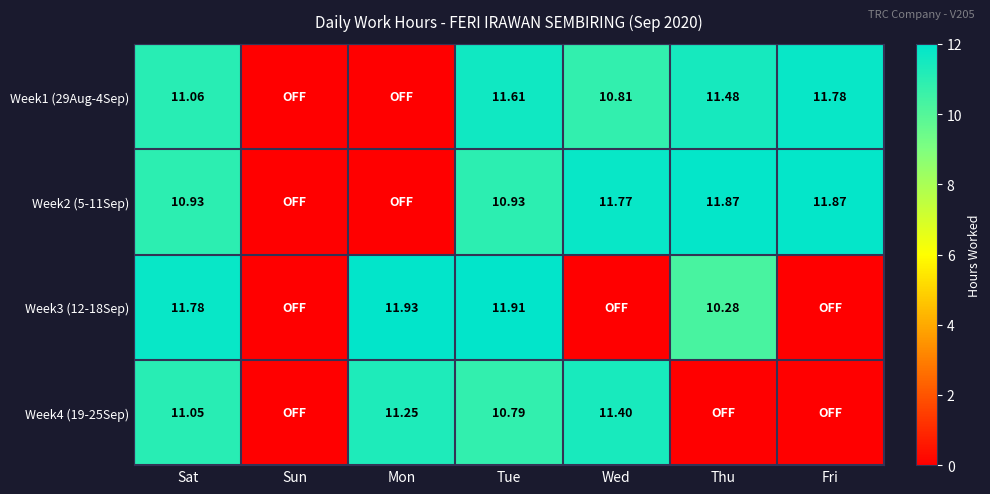

The Week1 (29Aug-4Sep) series shows 11.1 at Sat. True or false?

True